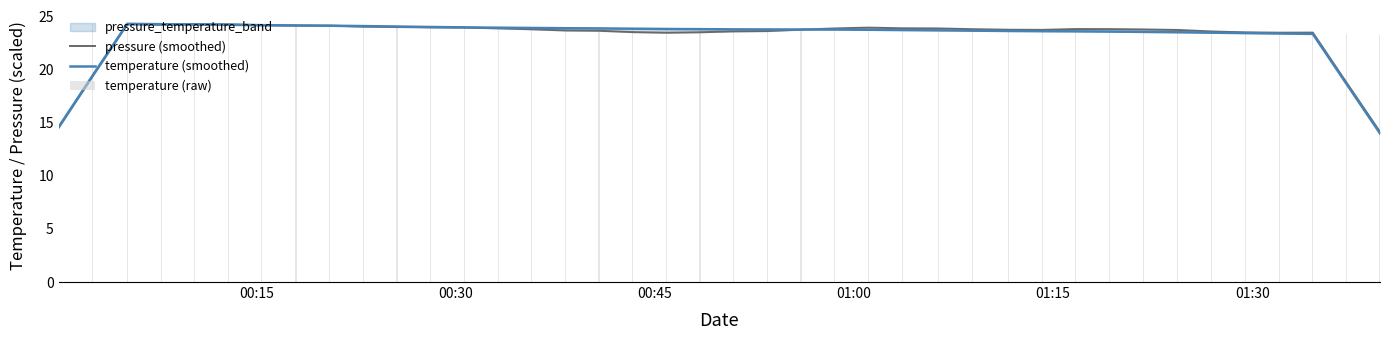

What position from the left is 01:00?

4